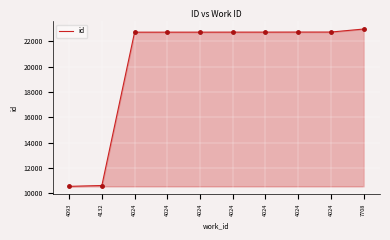

Which category has the highest value across all series?

7708